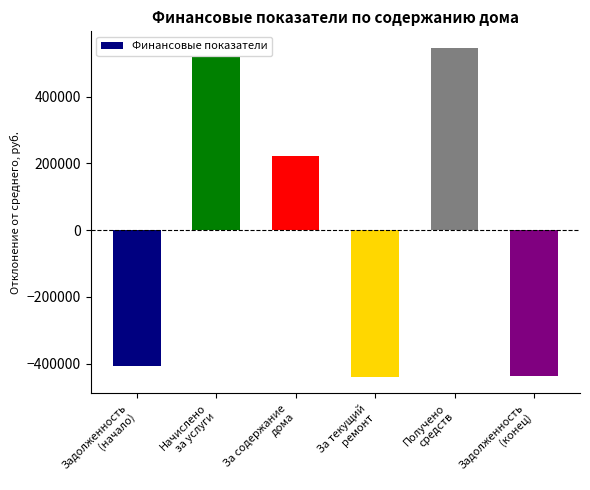

True or false: the data shows -255064.2 at Задолженность
(конец).

False